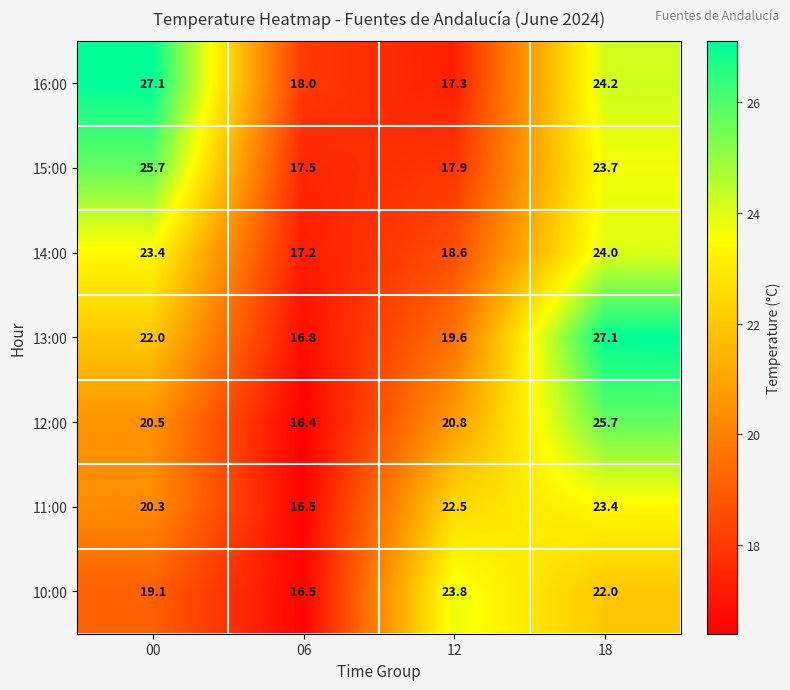

Is the value of 11:00 at 18 greater than the value of 15:00 at 00?

No